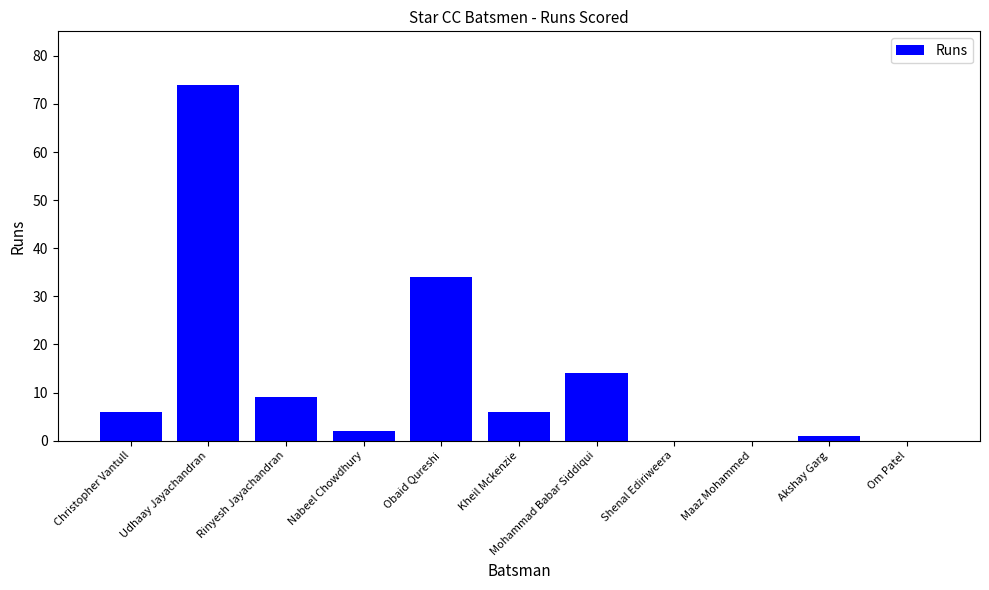

Reading left to right, extract all data points from this chart.

Christopher Vantull=6	Udhaay Jayachandran=74	Rinyesh Jayachandran=9	Nabeel Chowdhury=2	Obaid Qureshi=34	Kheil Mckenzie=6	Mohammad Babar Siddiqui=14	Shenal Ediriweera=0	Maaz Mohammed=0	Akshay Garg=1	Om Patel=0